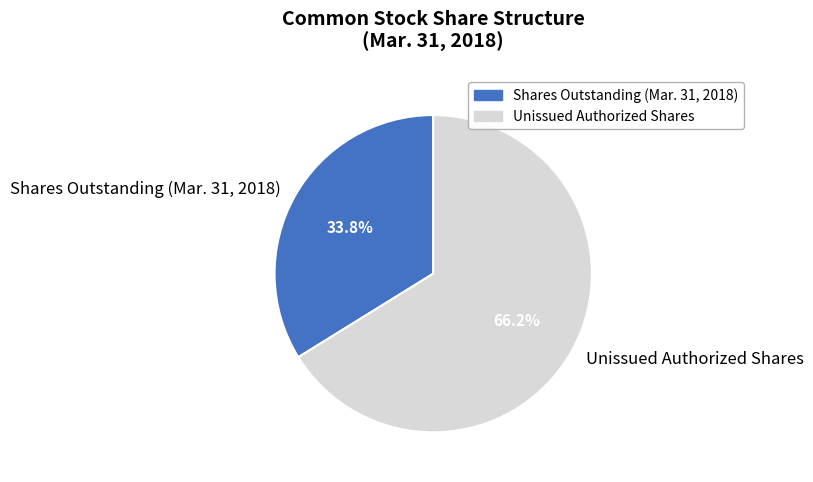

Which has a higher value, Shares Outstanding (Mar. 31, 2018) or Unissued Authorized Shares?

Unissued Authorized Shares